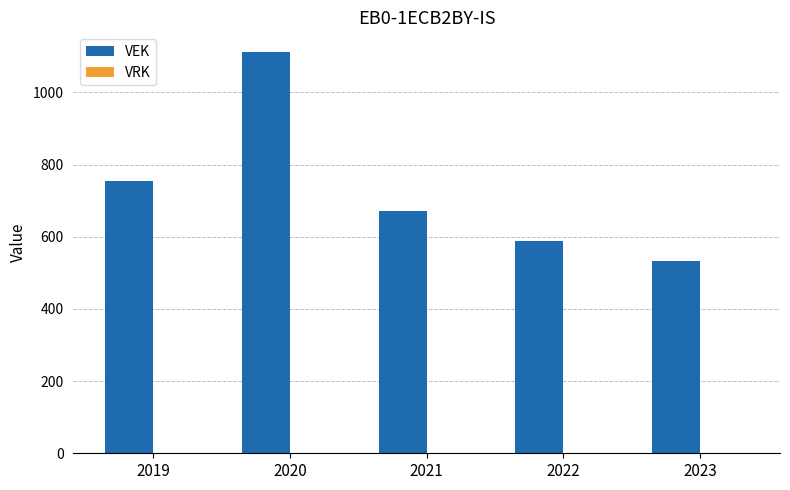

How many distinct data groups are displayed?

1